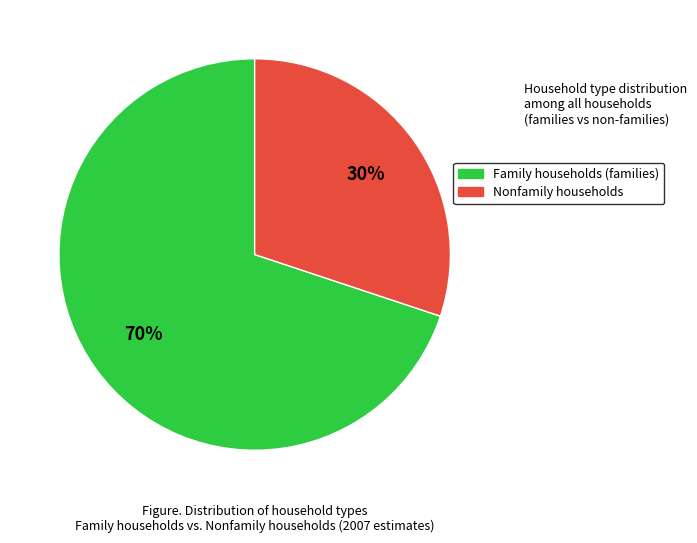

To the nearest percent, what is the average slice percentage?

50%